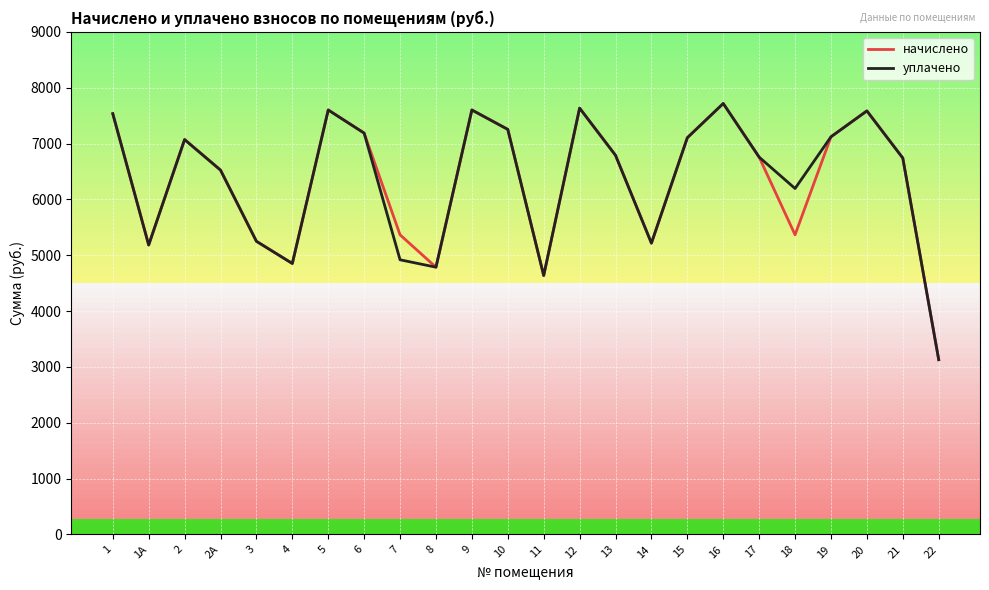

Is this an area chart (filled region under the line)?

No